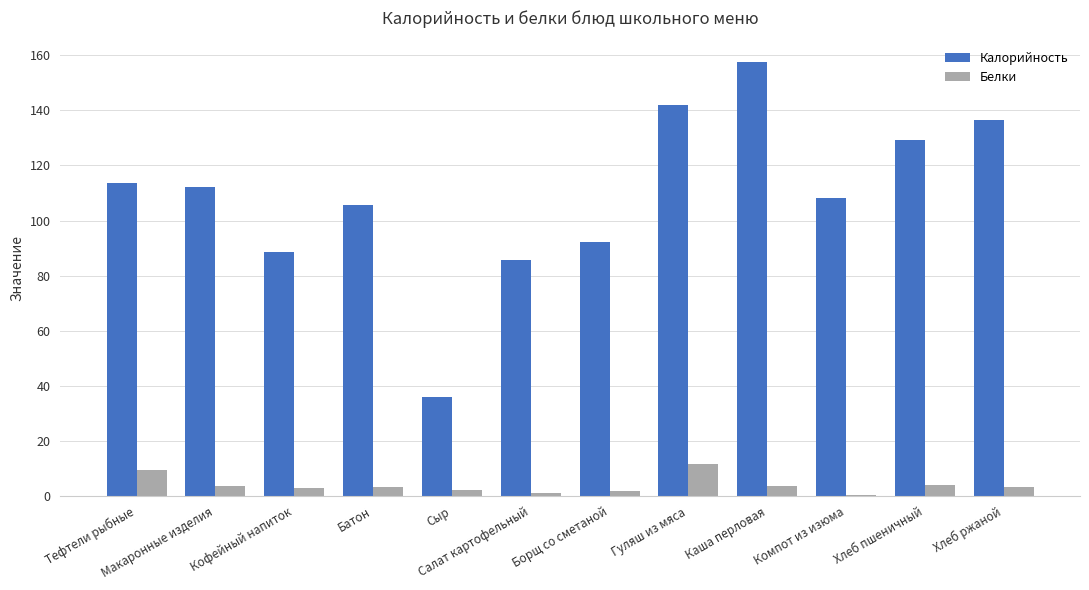

What is the total value across all series at Хлеб ржаной?

139.7